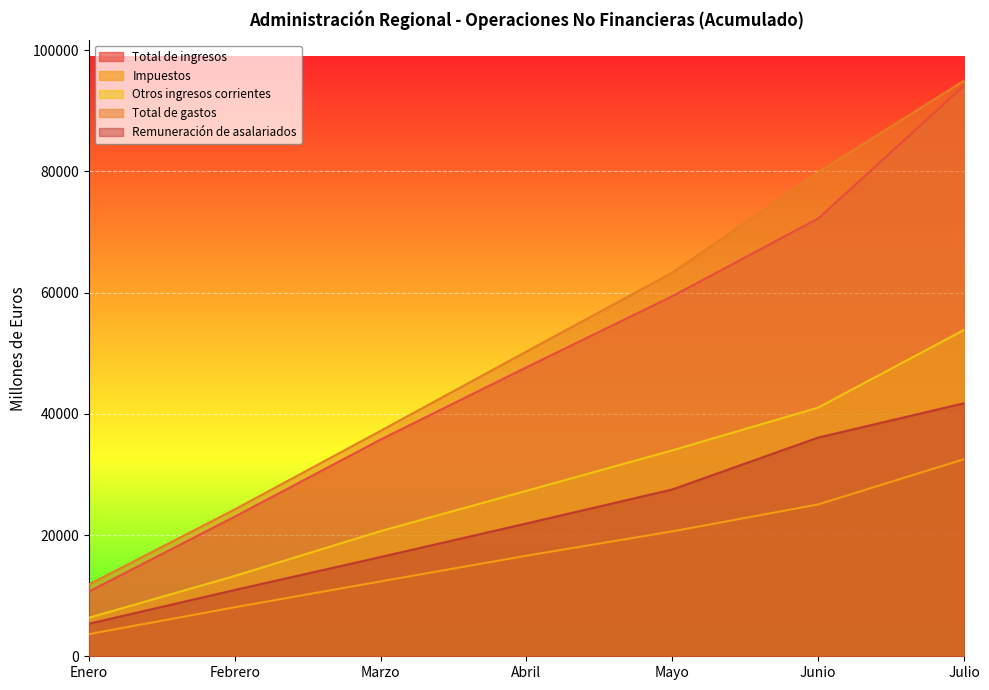

True or false: Impuestos and Otros ingresos corrientes intersect in this chart.

False